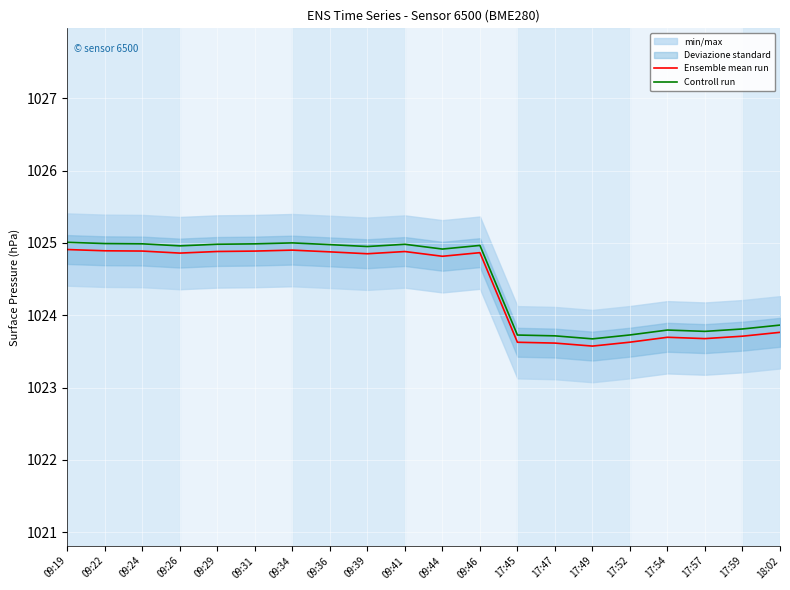

The Controll run series shows 576.8 at 09:31. True or false?

False